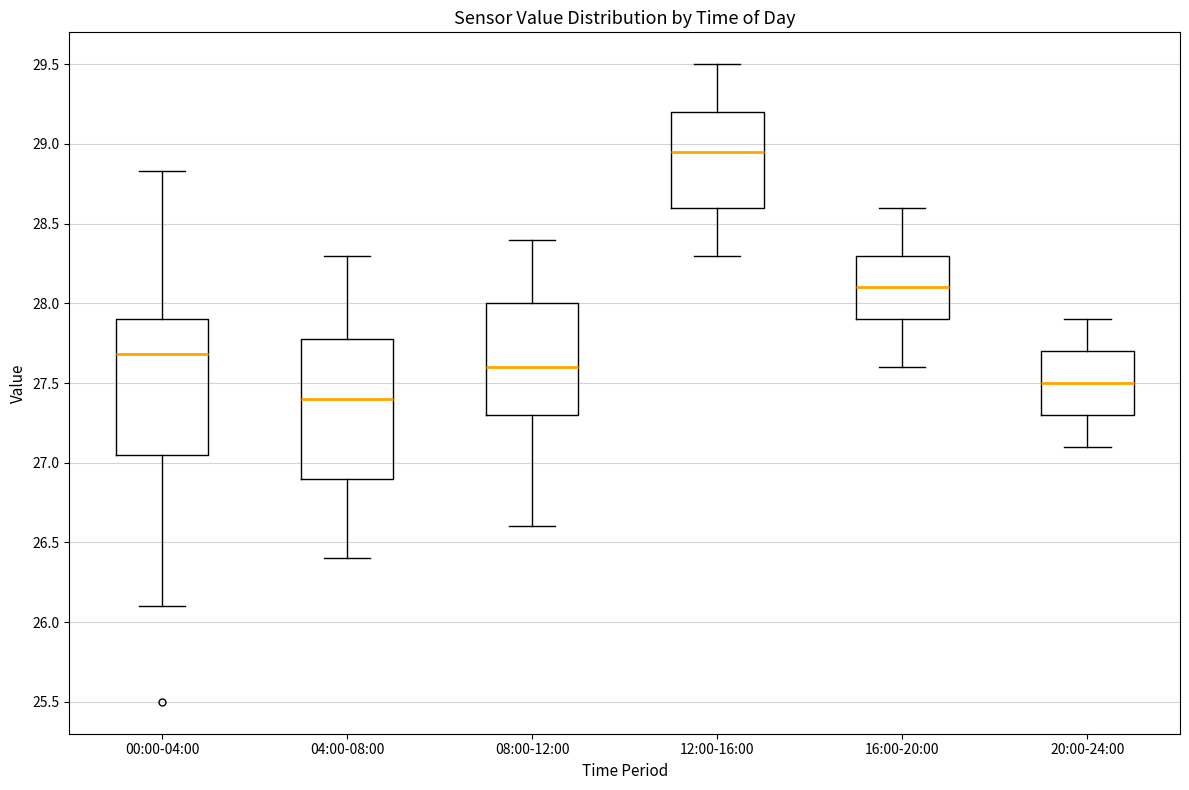

Where is the lower edge of the box for 04:00-08:00 on the y-axis? The values are not printed on the chart, so give them approximately, as read against the axis.

26.90